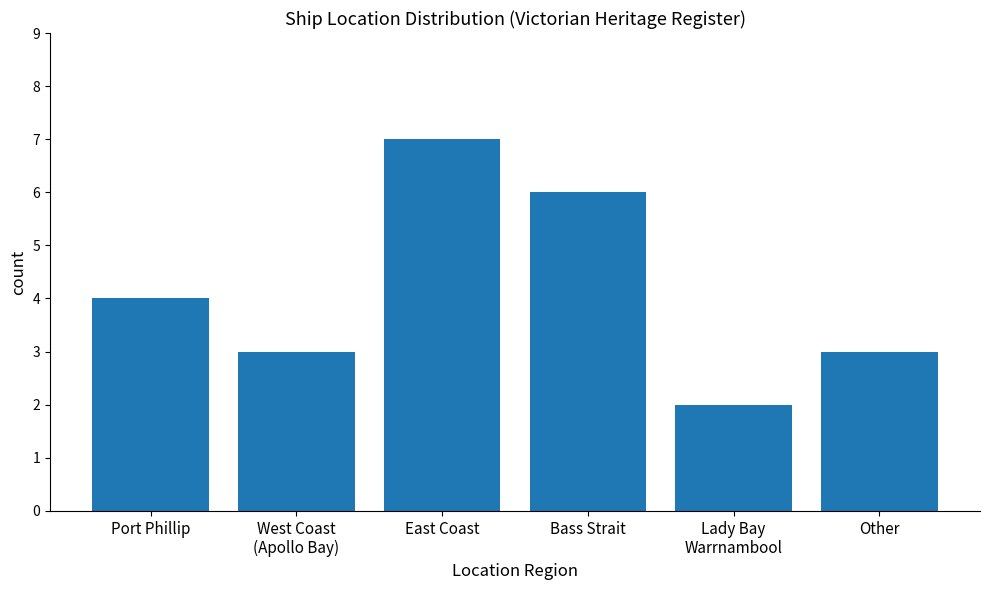

The value at Lady Bay
Warrnambool is 2. True or false?

True